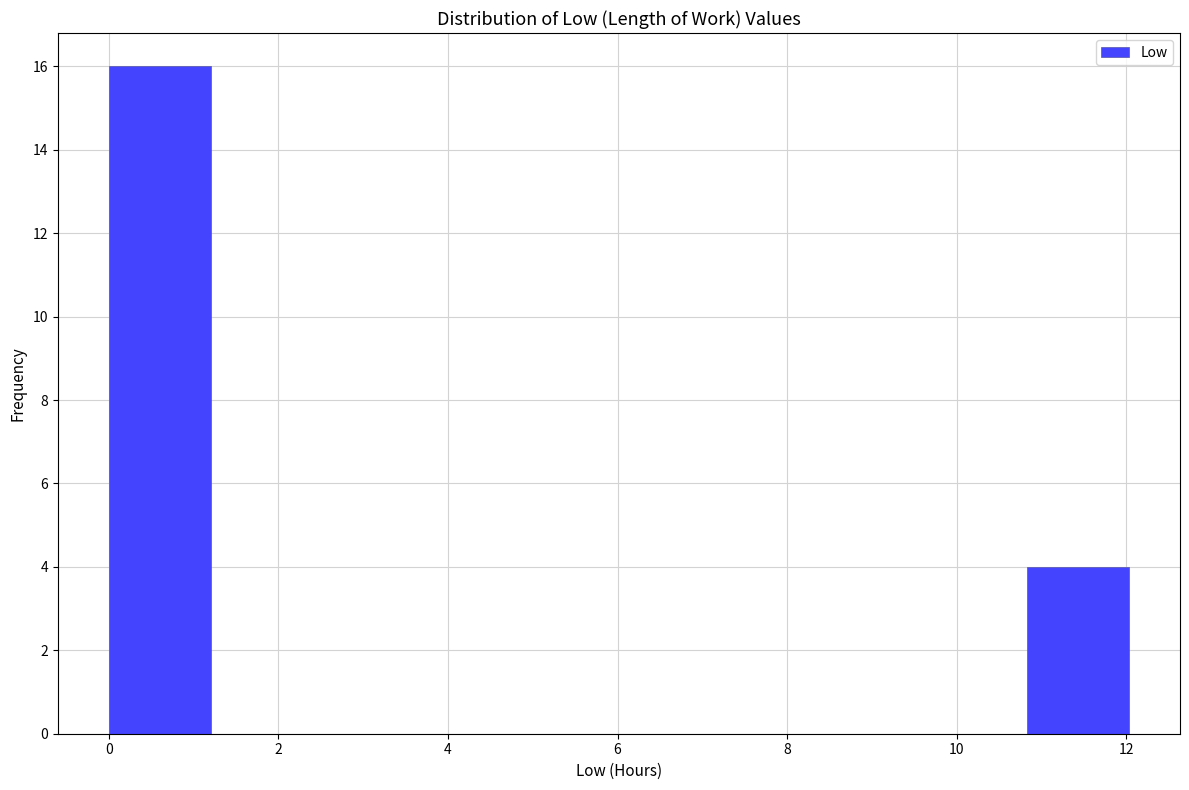

Which range on the x-axis has the tallest bar?

0.0 to 1.2